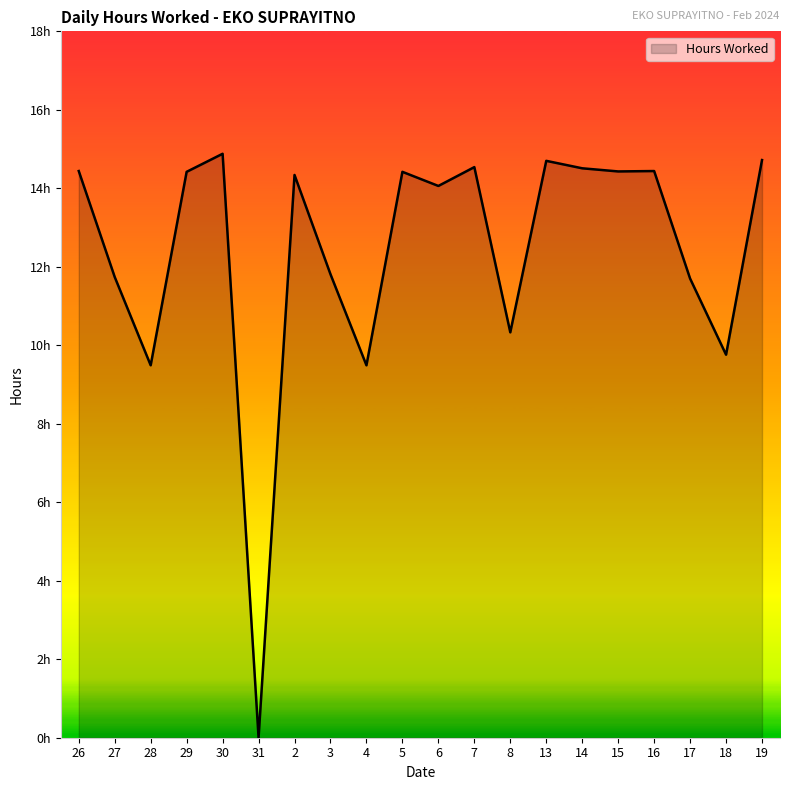

What is the difference between the maximum and minimum values?

14.9